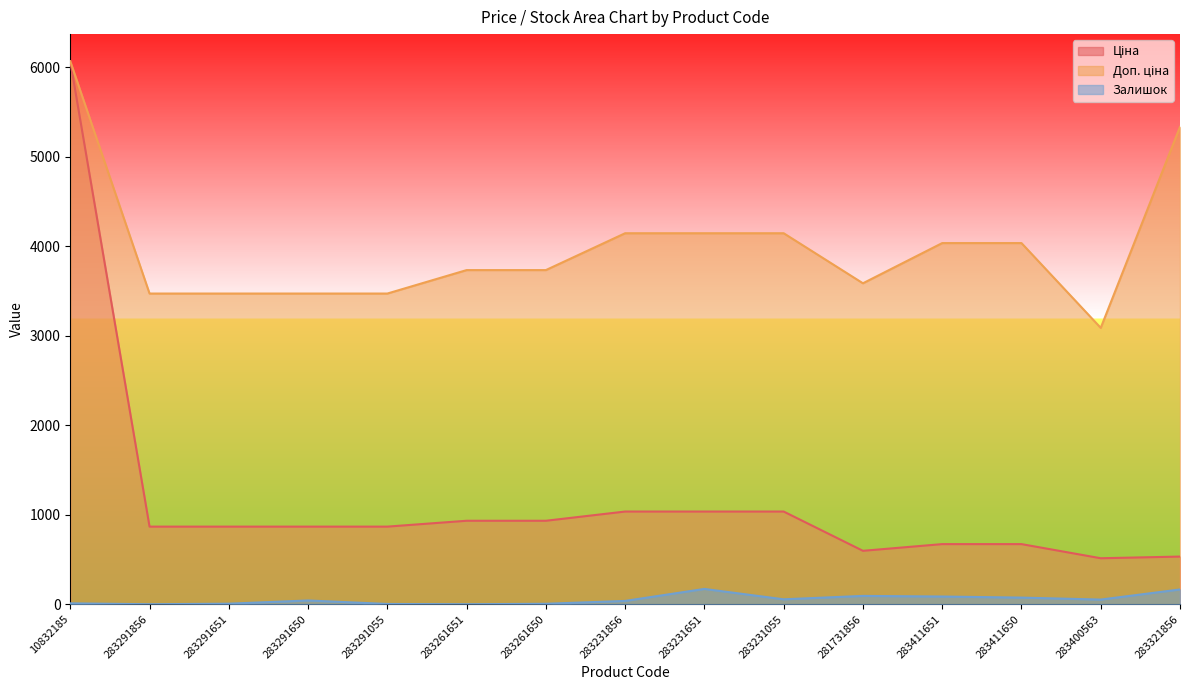

What is the sum of the Залишок values at 283261651 and 283411651?

88.0